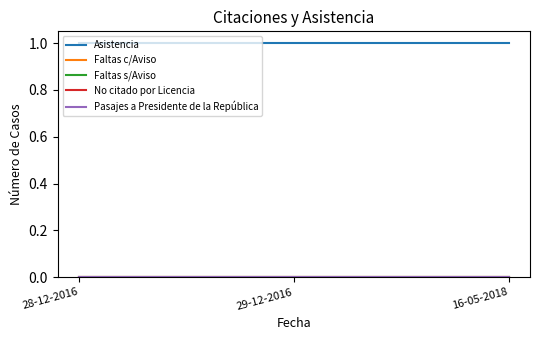

Does the chart have visible grid lines?

No